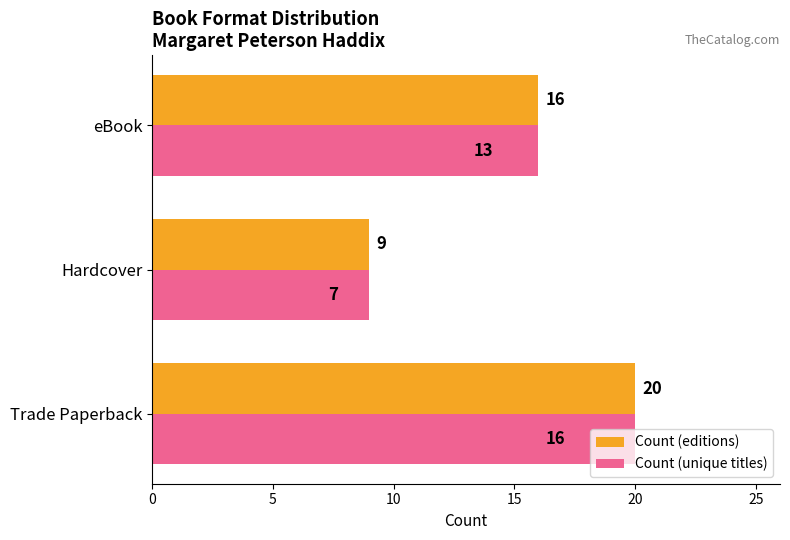

The value of Count (editions) at Hardcover is 3. True or false?

False